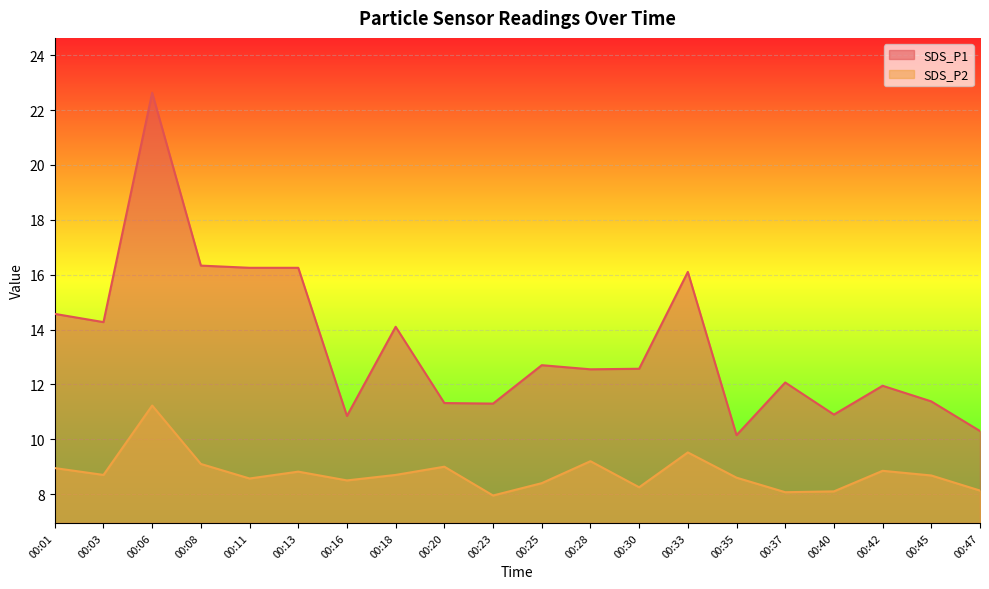

How many values in the SDS_P2 series are below 8?

1